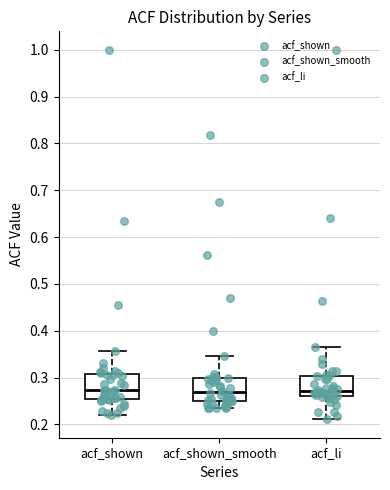

Reading left to right, read every box against the y-axis: the position of its median line, the range the box covers, and the ends of its whiskers. The values are not printed on the chart, so give them approximately, as read against the axis.

acf_shown: median 0.27, box 0.25 to 0.31, whiskers 0.22 to 0.36
acf_shown_smooth: median 0.27, box 0.25 to 0.30, whiskers 0.23 to 0.35
acf_li: median 0.27, box 0.26 to 0.30, whiskers 0.21 to 0.37